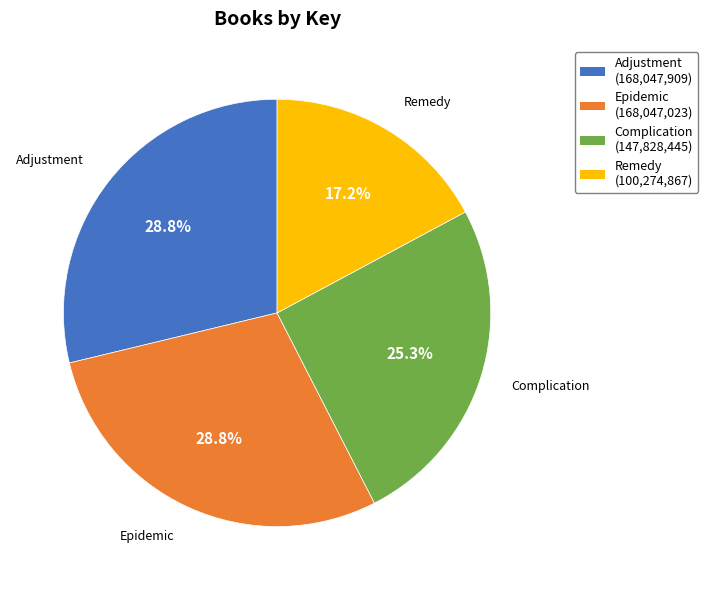

How many slices are in this pie chart?

4